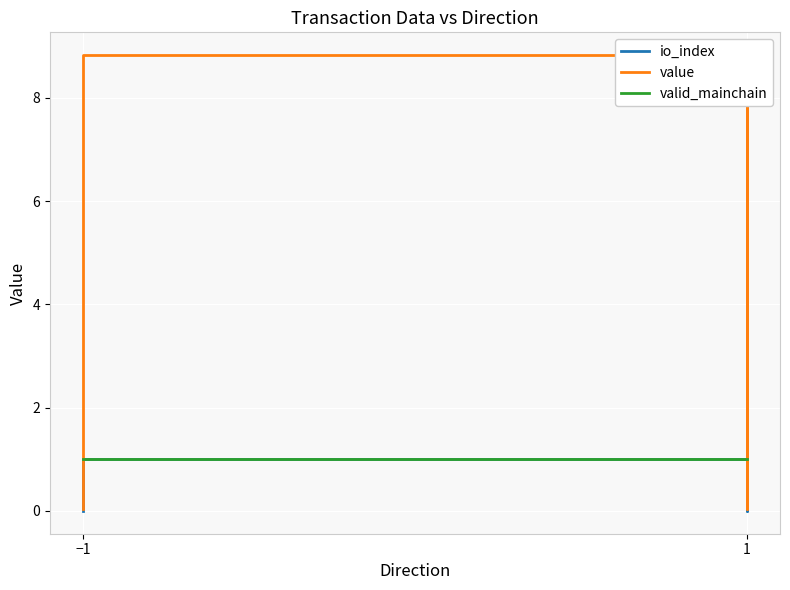

True or false: io_index and value intersect in this chart.

False